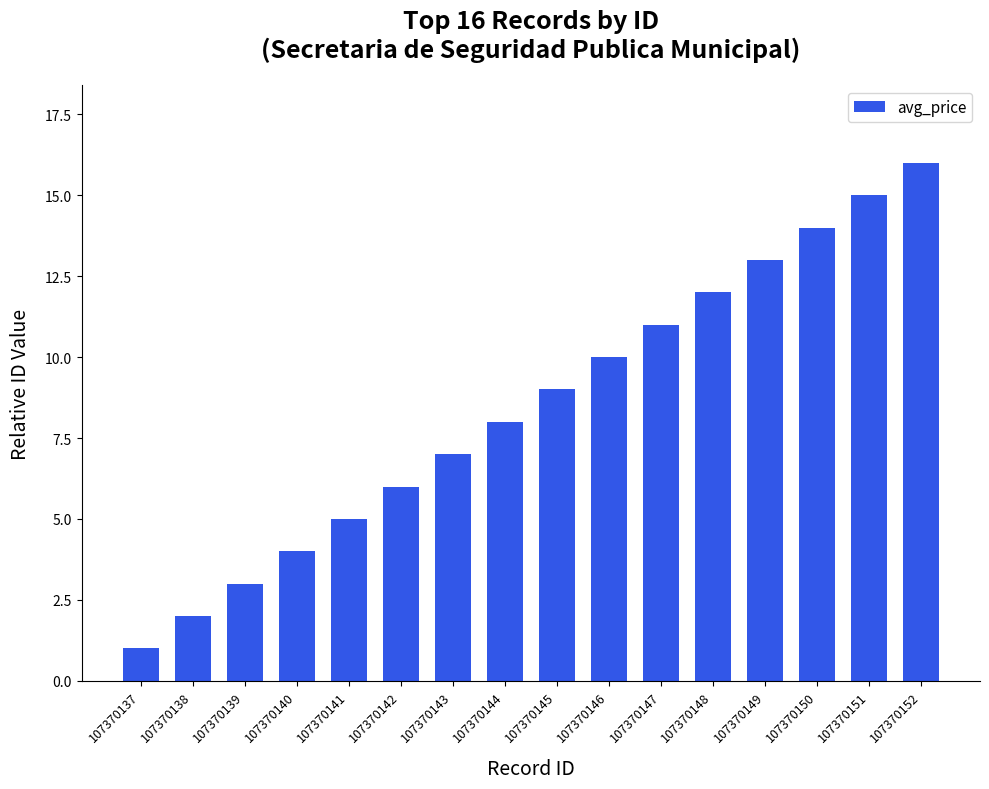

Between 107370149 and 107370139, which is larger?

107370149